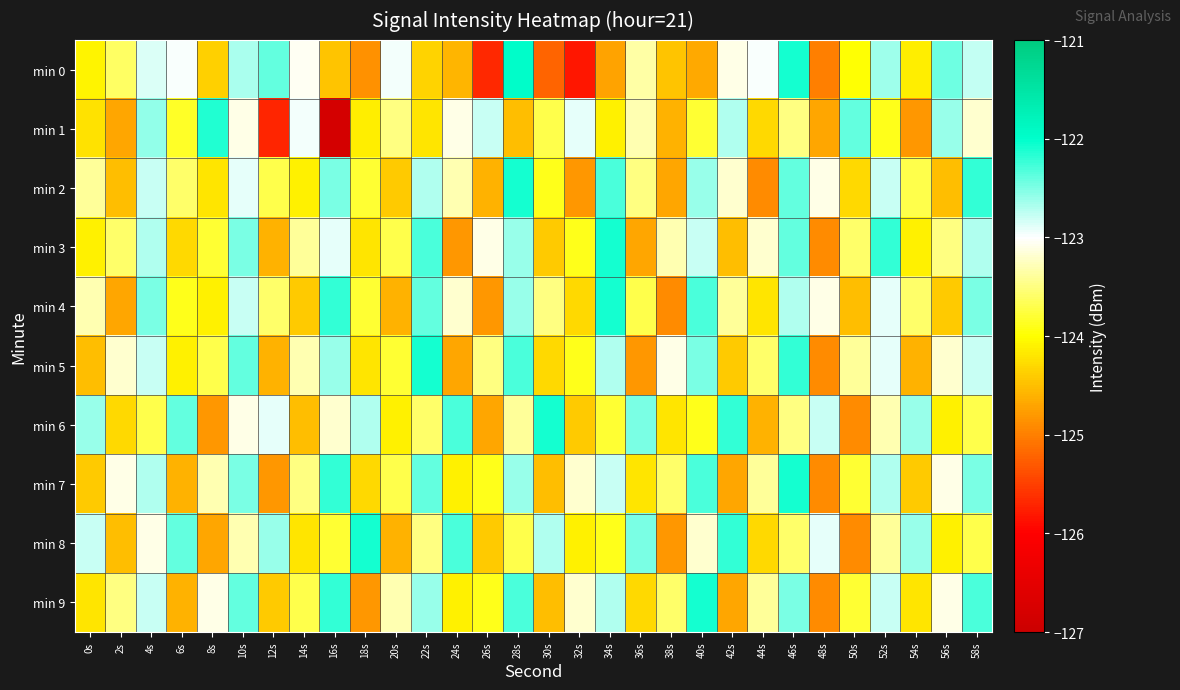

Which series has the largest total across all categories?

min 9